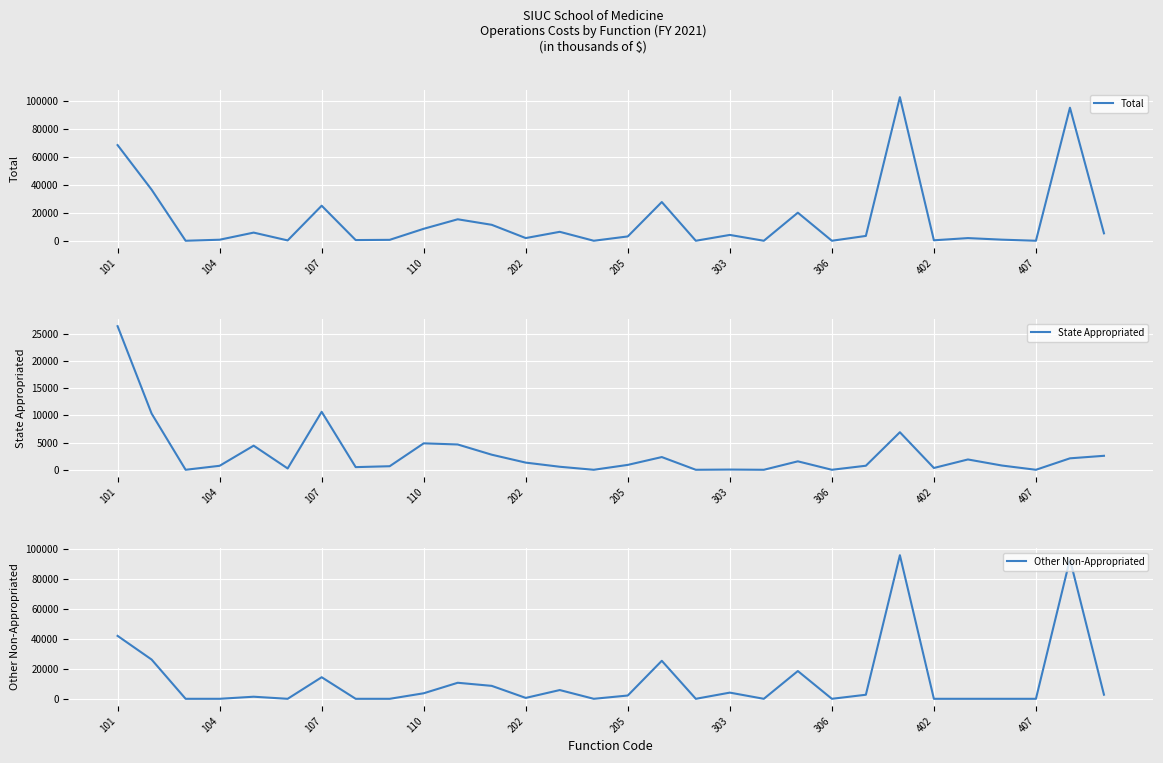

True or false: State Appropriated and Total cross at least once.

False